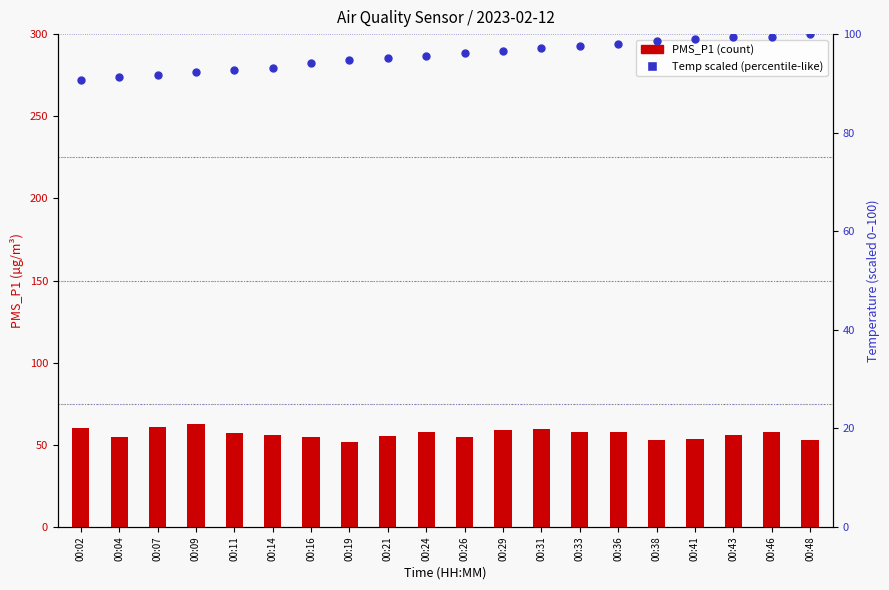

At how many categories does at least one series exceed 79?

20